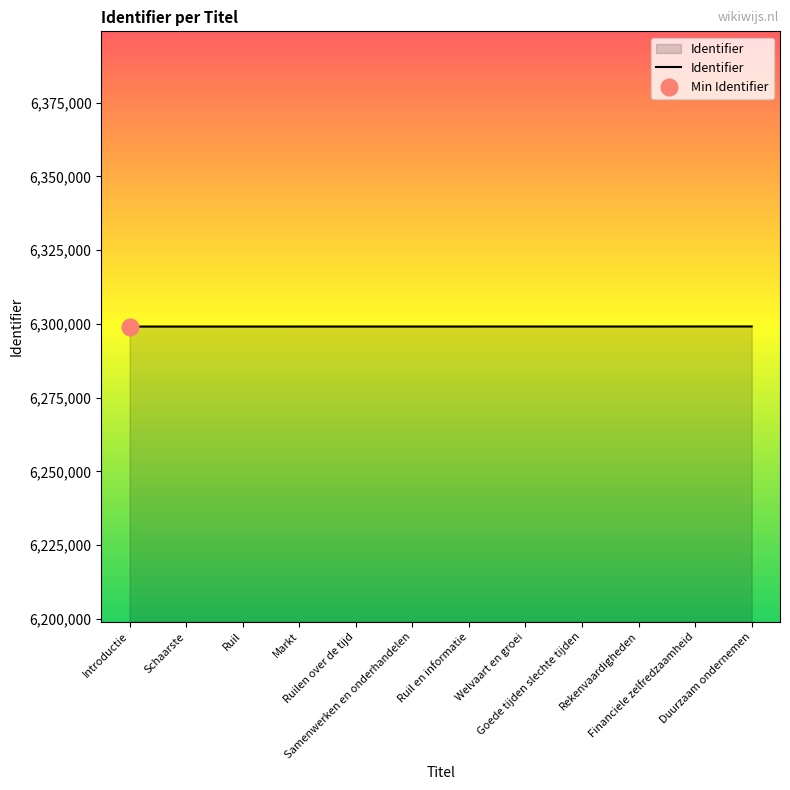

Rank the categories by value from lowest to highest.

Introductie, Schaarste, Ruil, Markt, Ruilen over de tijd, Samenwerken en onderhandelen, Ruil en informatie, Welvaart en groei, Goede tijden slechte tijden, Rekenvaardigheden, Financiele zelfredzaamheid, Duurzaam ondernemen